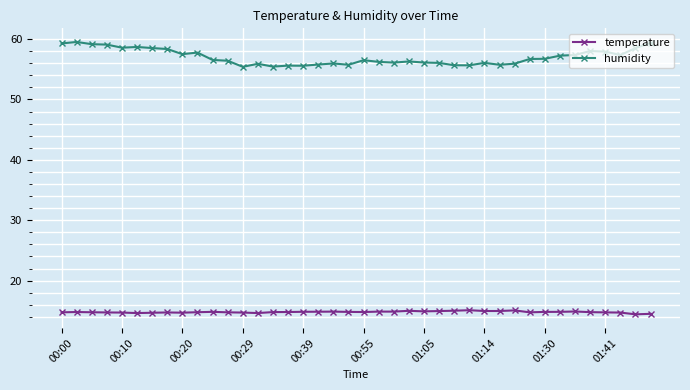

List the series in order of their peak value, lowest first.

temperature, humidity